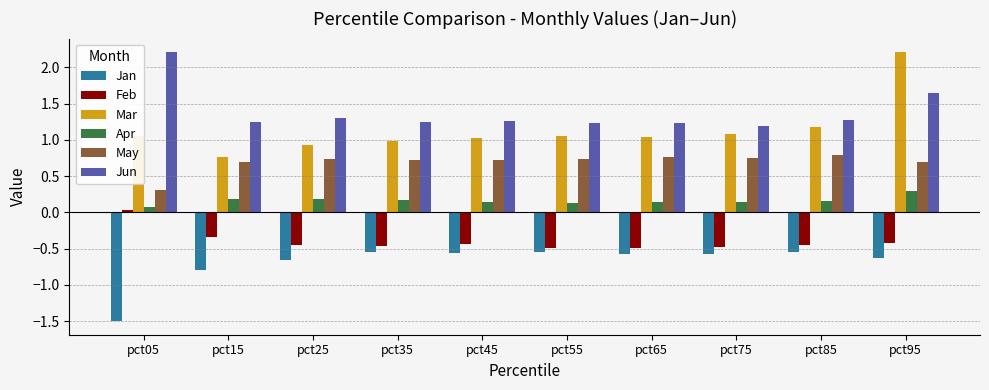

The Apr series shows 0.2 at pct15. True or false?

True